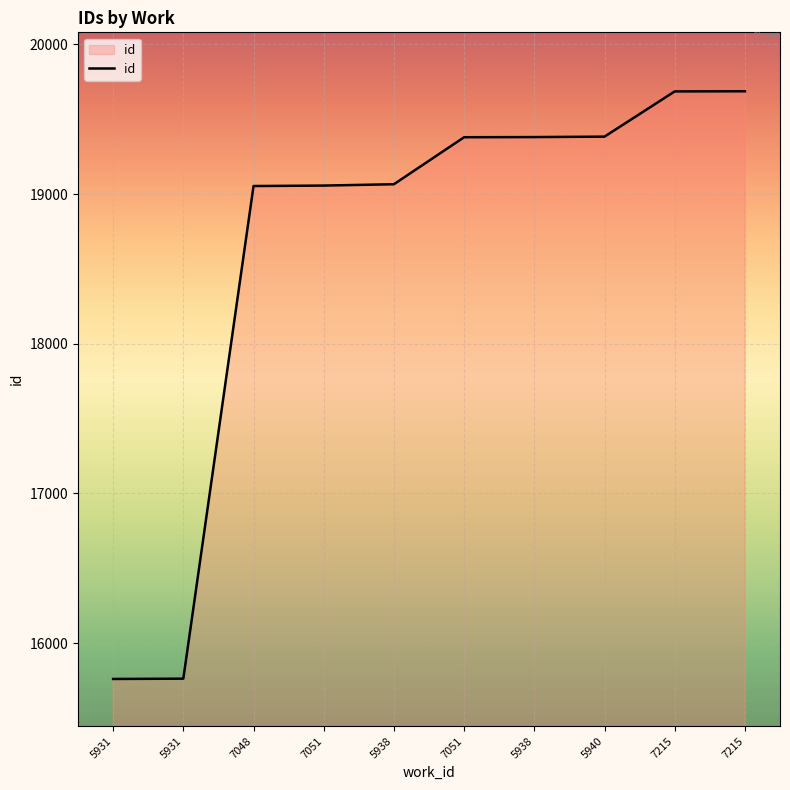

Which has a higher value, 5940 or 5931?

5940